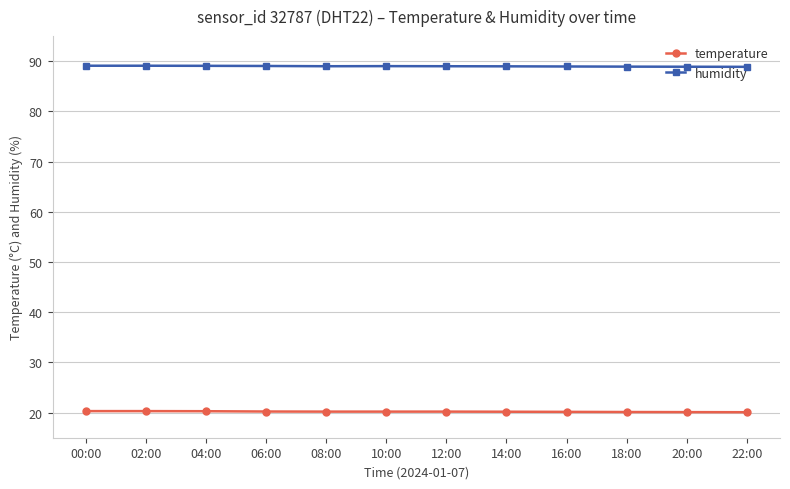

Rank the series by their average value, from highest to lowest.

humidity, temperature